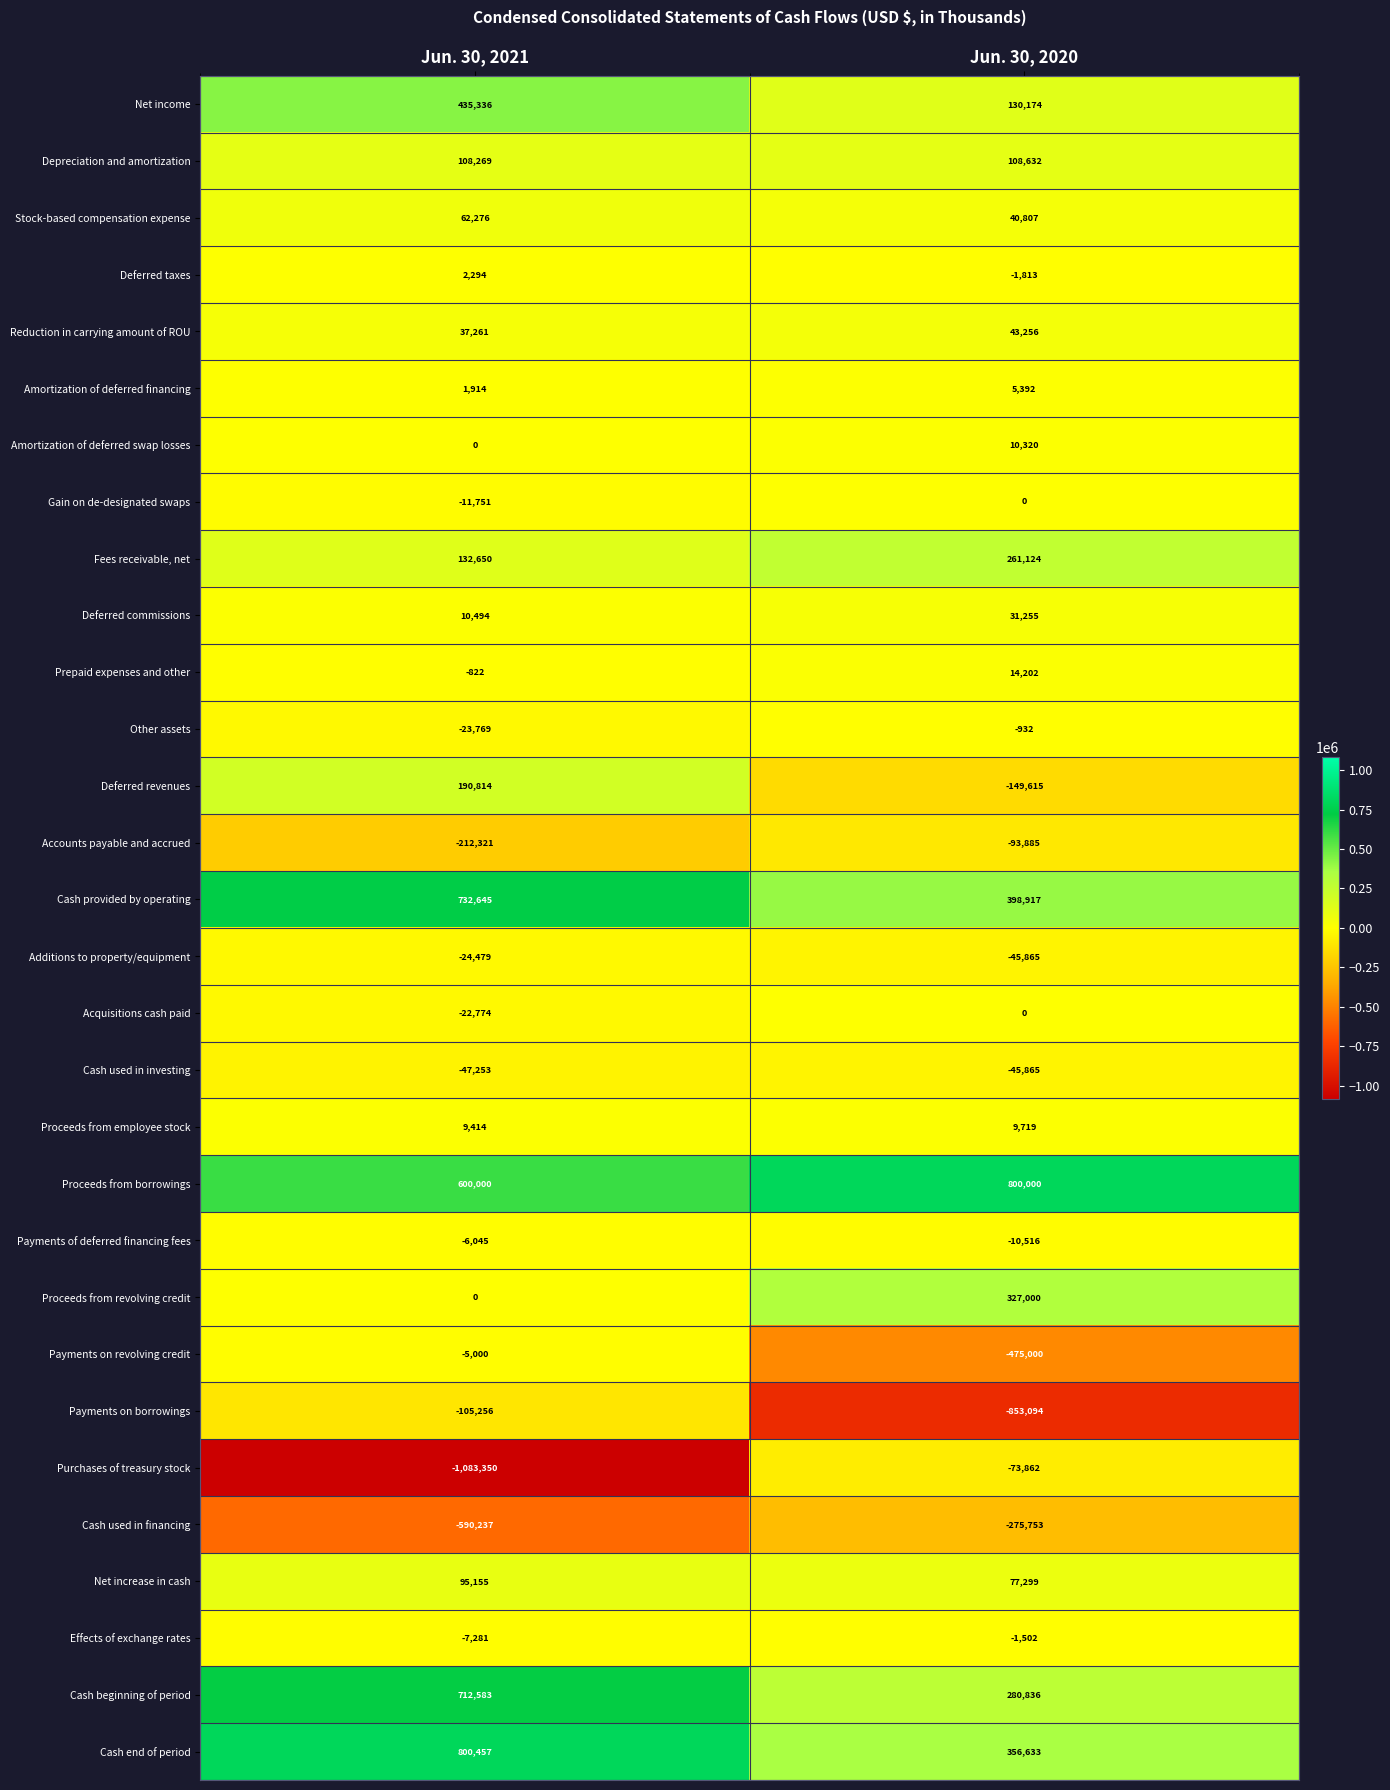

What is the minimum value shown in the chart?

-1083350